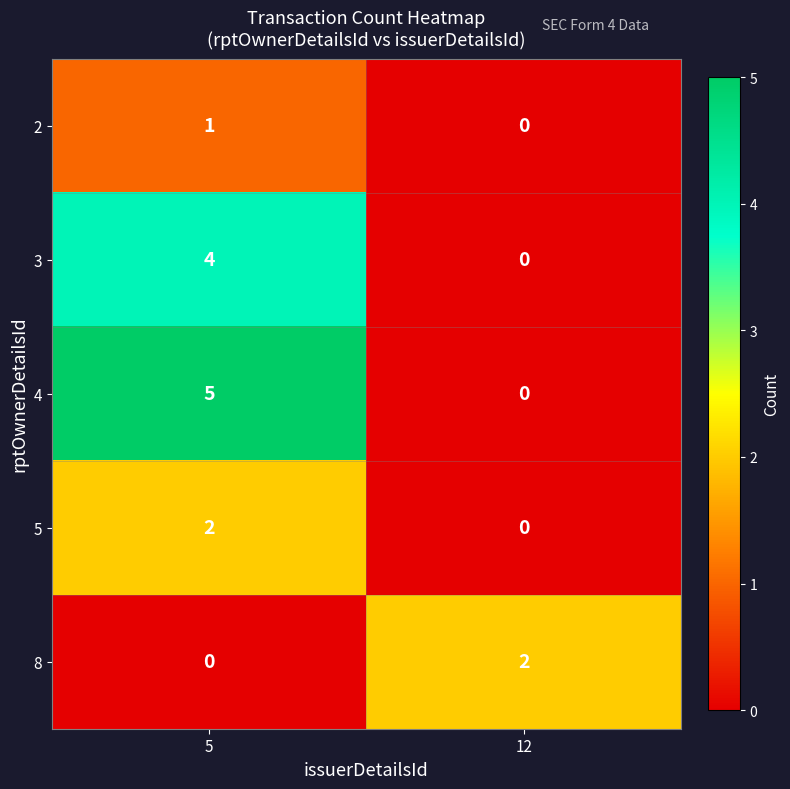

How many values in the 2 series are below 1?

1